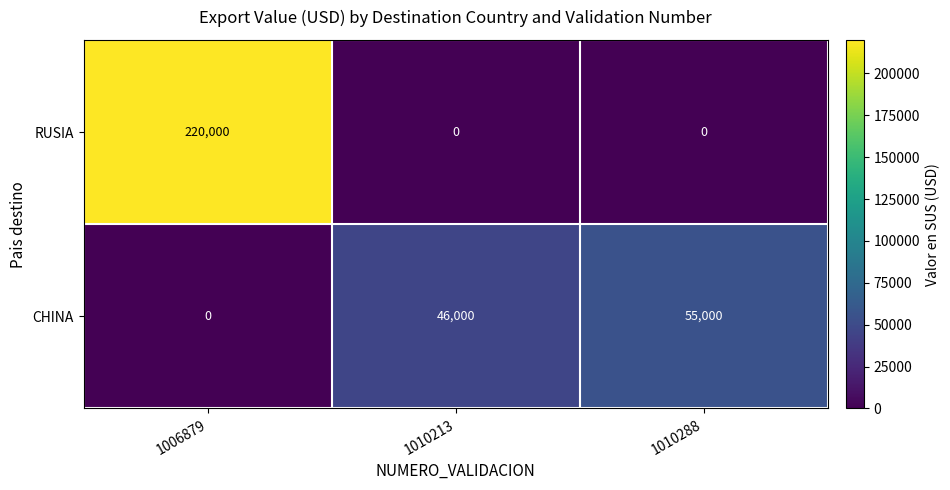

How many distinct data groups are displayed?

2